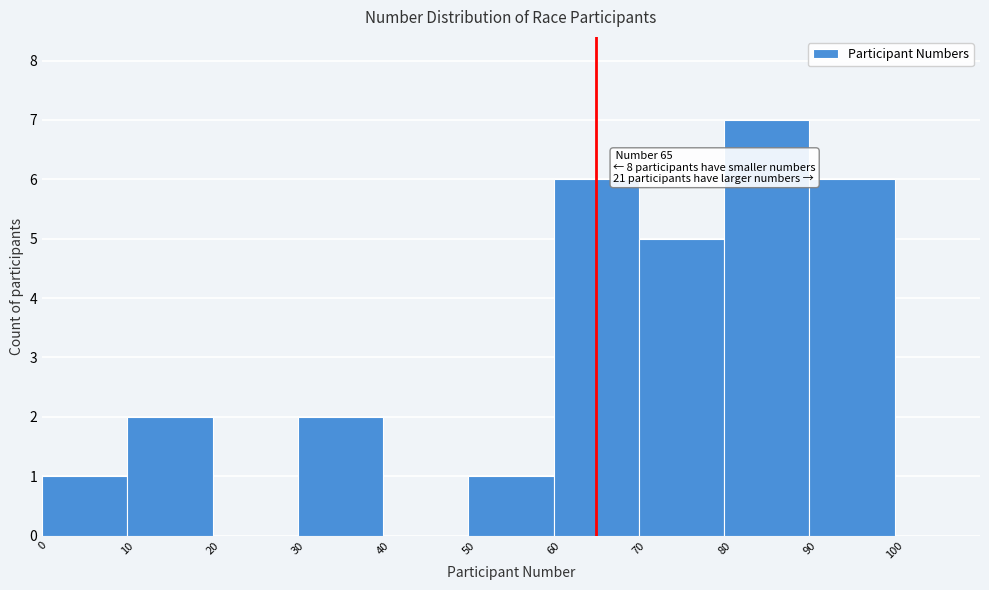

Which range on the x-axis has the tallest bar?

80 to 90